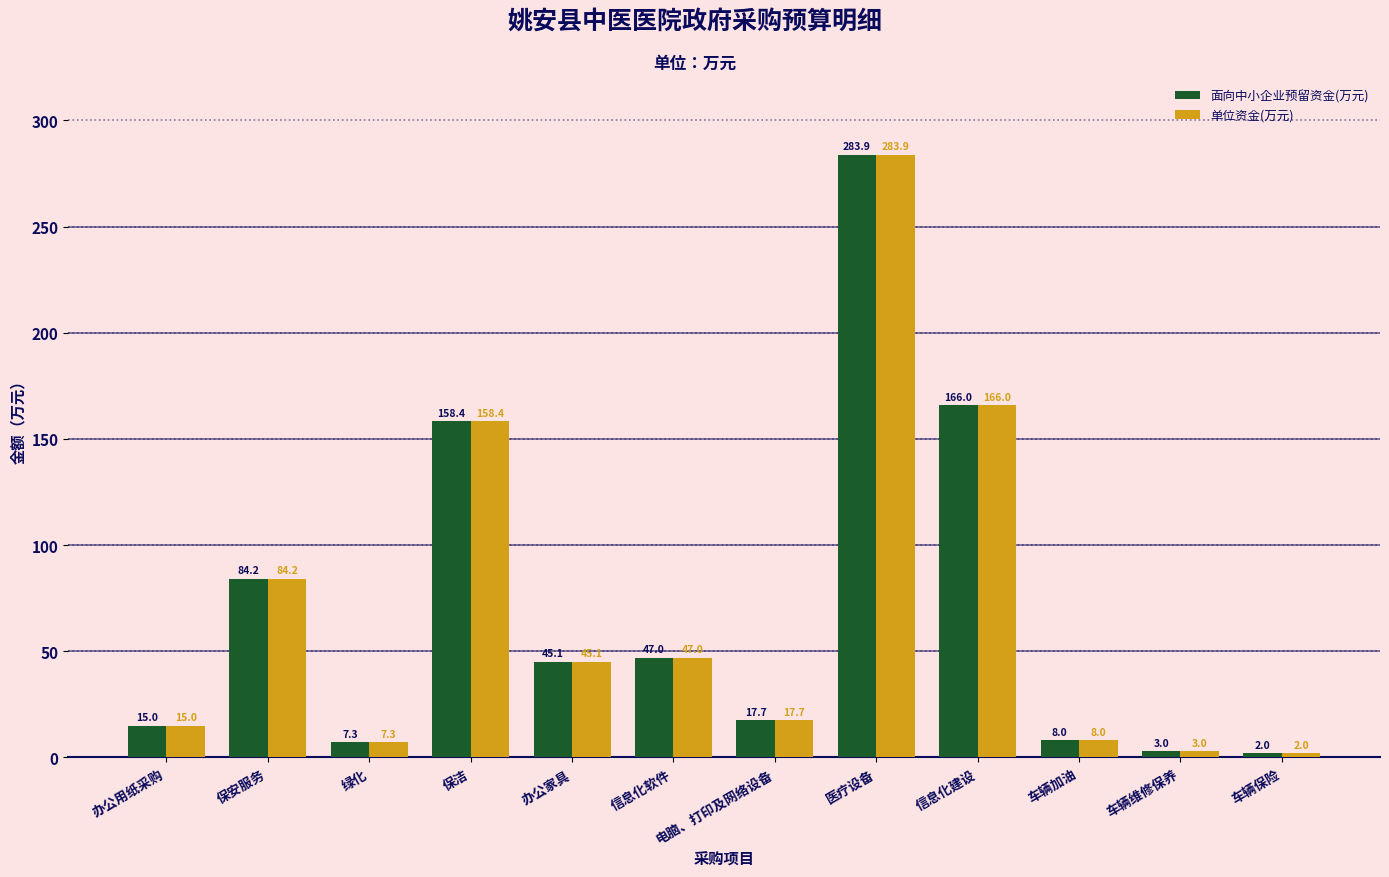

The 面向中小企业预留资金(万元) series shows 166.0 at 信息化建设. True or false?

True